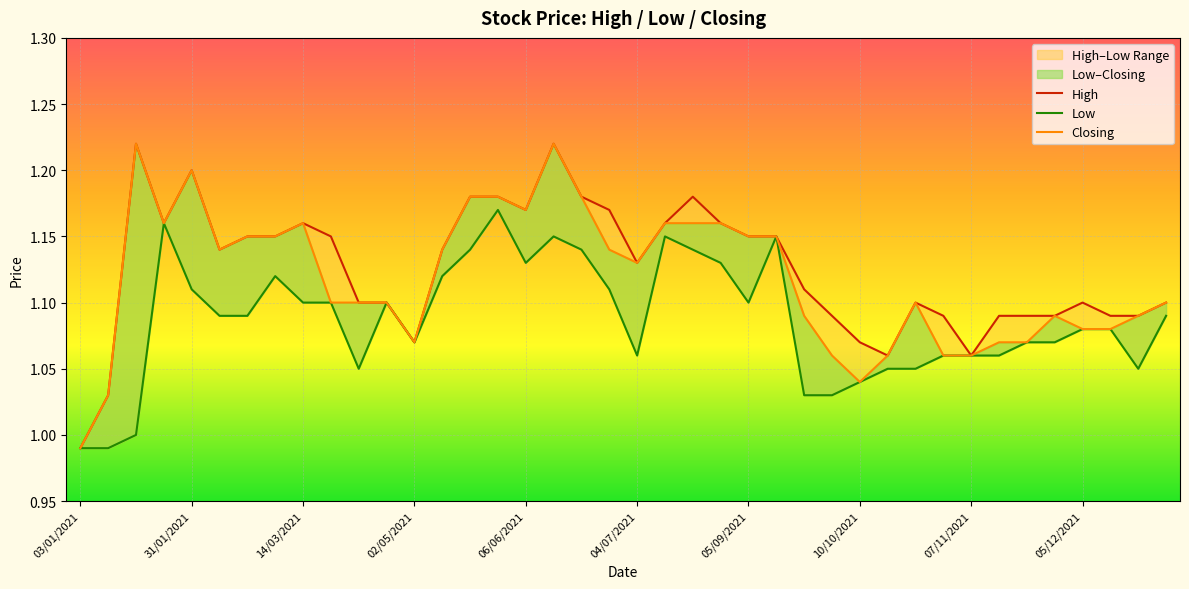

How many data points in High are less than 1?

1